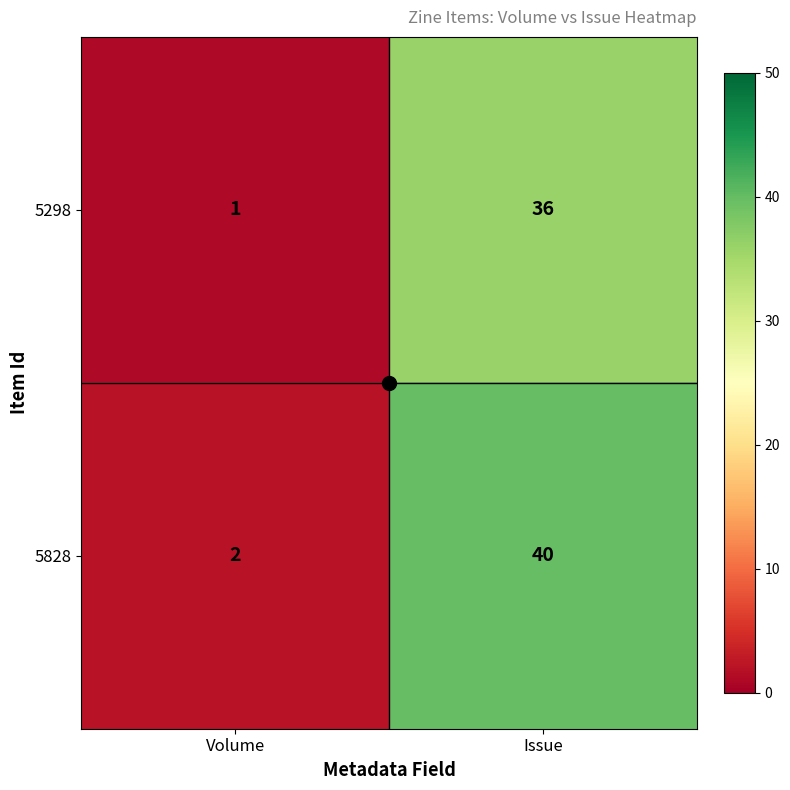

Rank the categories by 5828 value from highest to lowest.

Issue, Volume